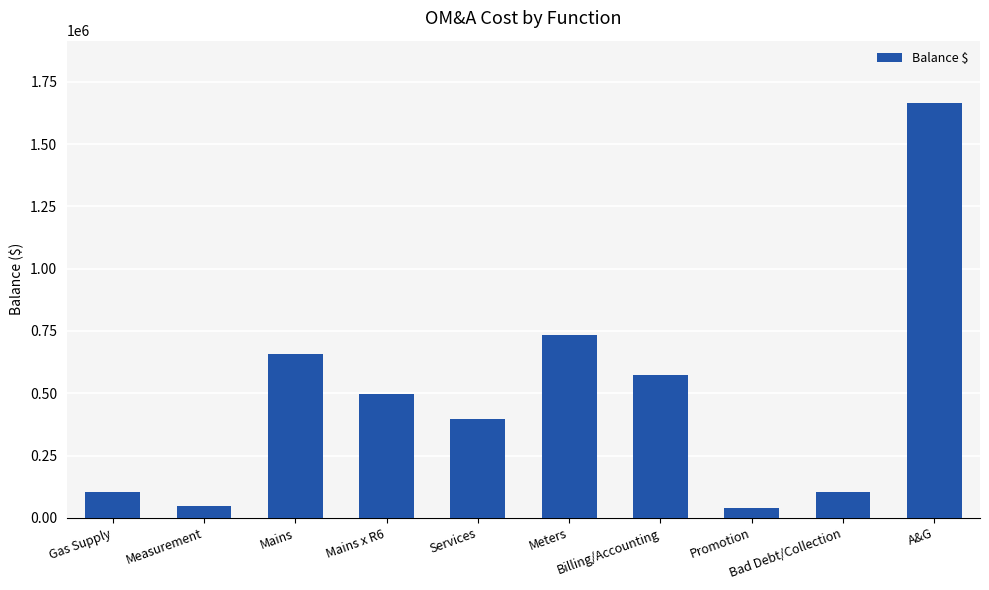

Does the chart contain stacked bars?

No